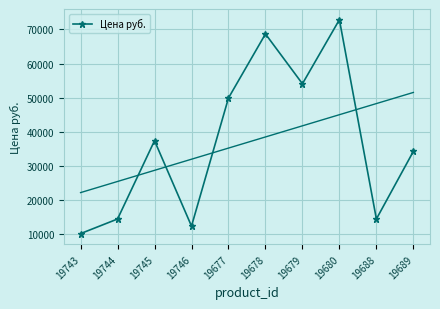

What is the value of the 5th point from the left?

49912